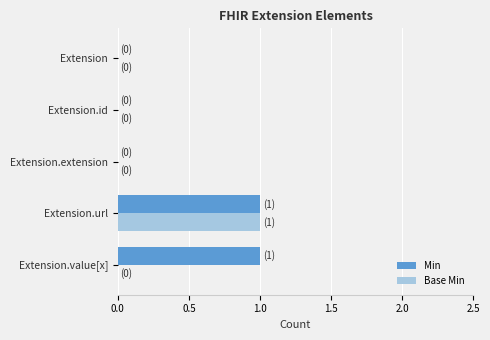

Which category has the highest value in the Base Min series?

Extension.url